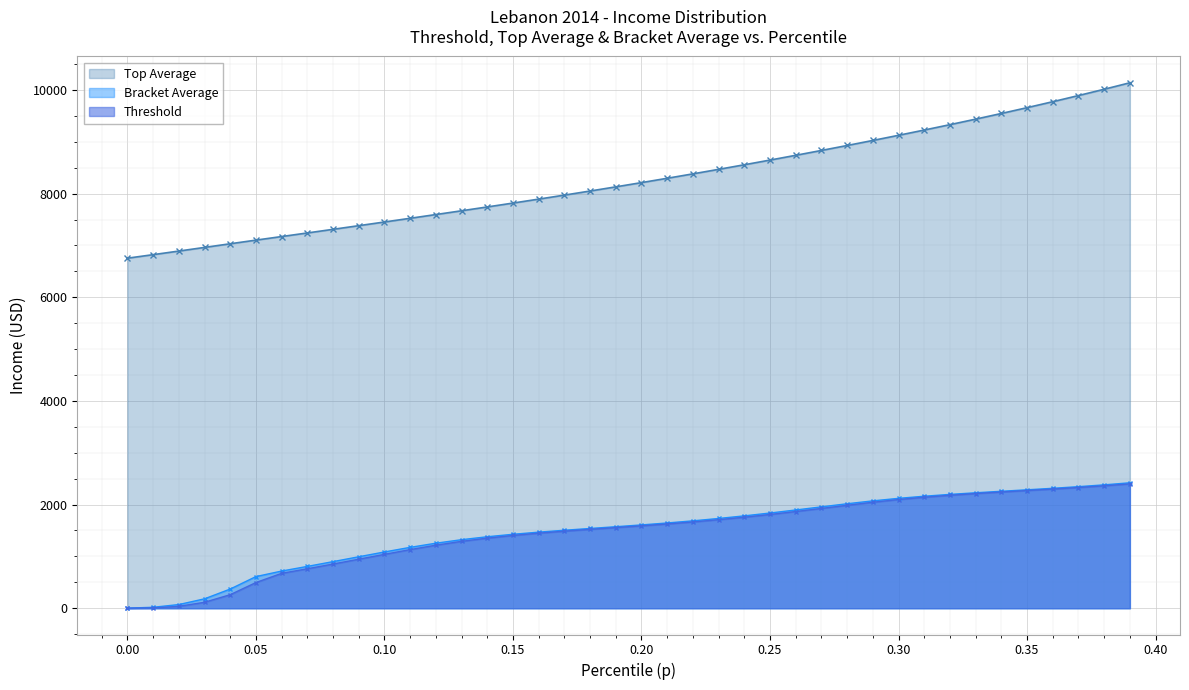

What is the highest value of the Top Average series?

10138.8